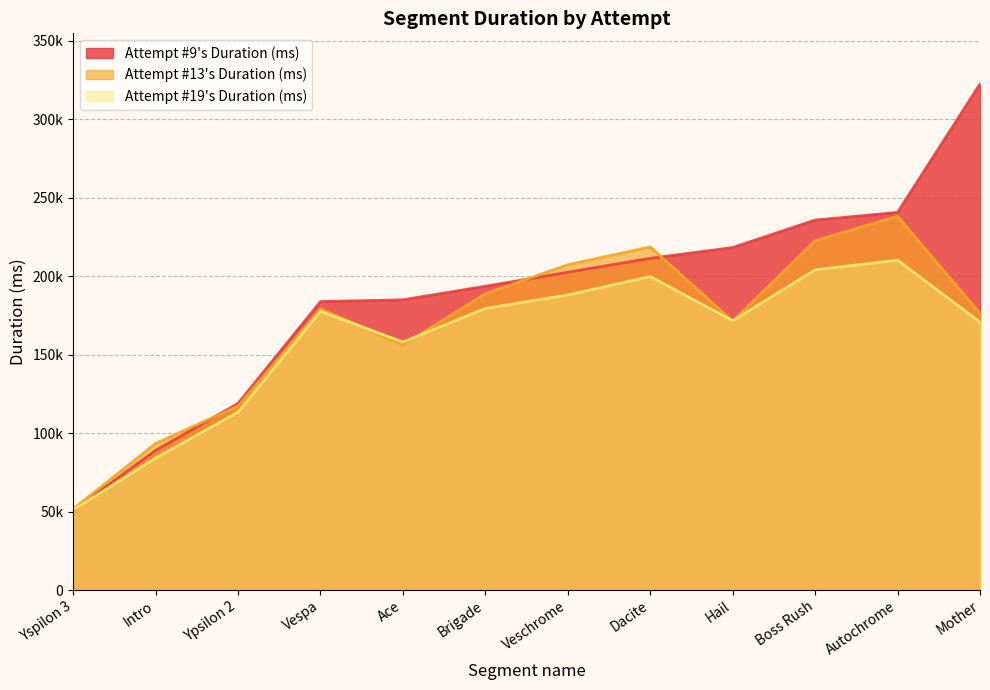

True or false: Attempt #9's Duration (ms) and Attempt #19's Duration (ms) intersect in this chart.

True